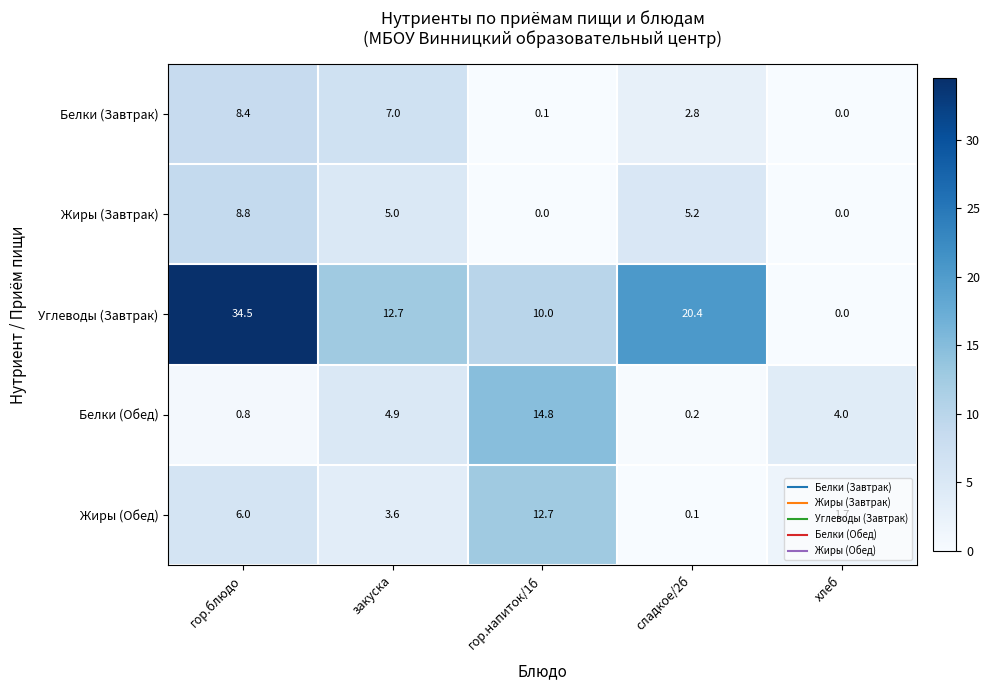

Which series has the largest total across all categories?

Углеводы (Завтрак)